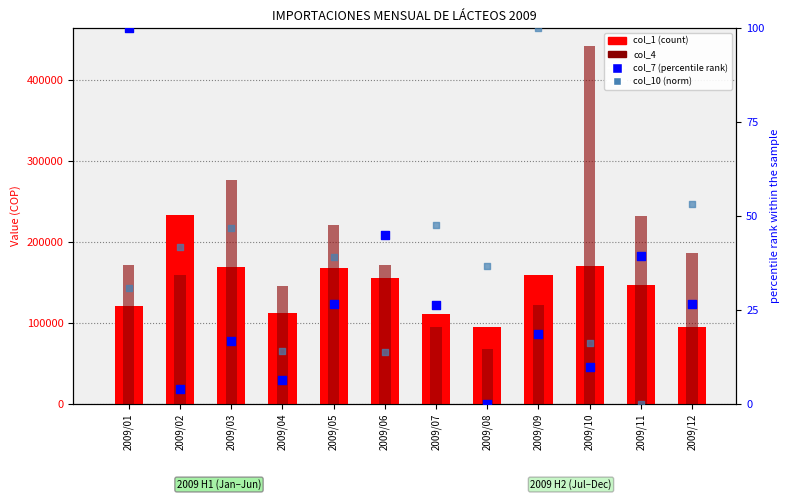

Which series contains the lowest Y value?

col_7 (percentile rank)